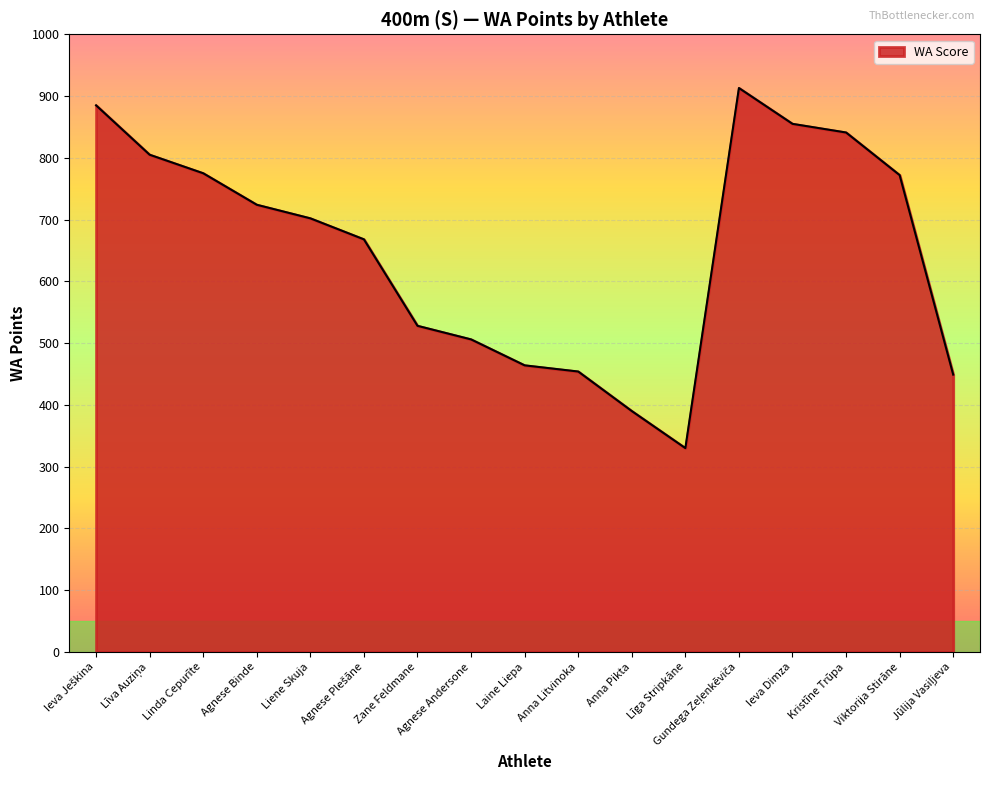

Is it true that the value at Zane Feldmane is 528?

True